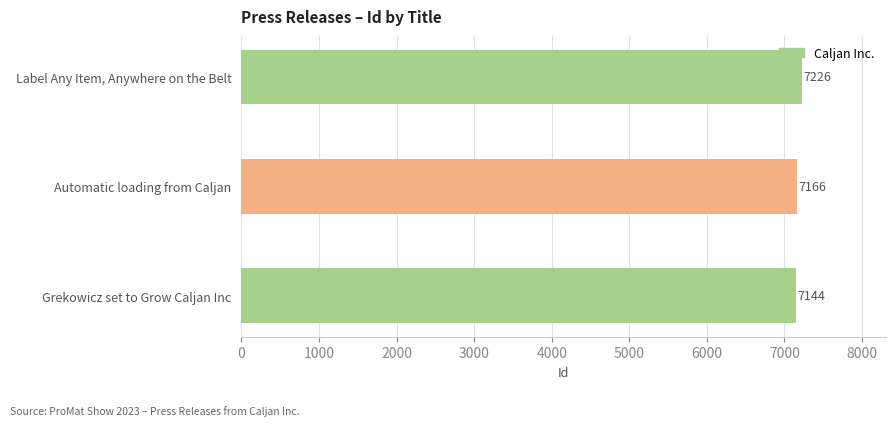

At which category does the chart reach its minimum across all series?

Grekowicz set to Grow Caljan Inc